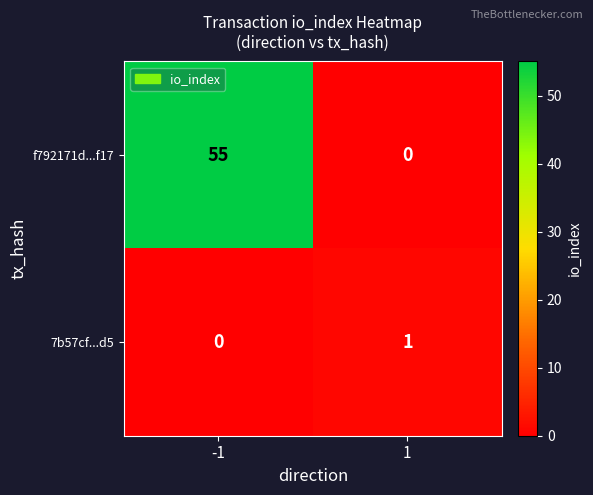

What value does the f792171d...f17 series have at -1, to the nearest 10?

60